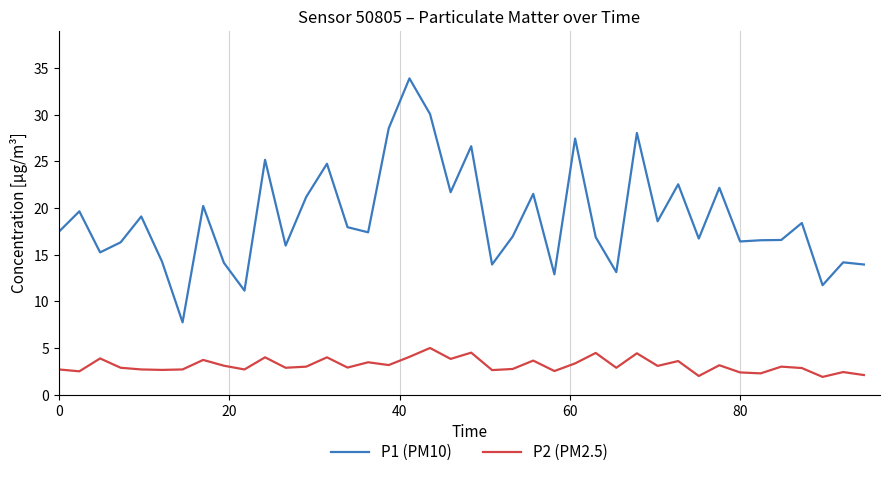

How many series are shown in this chart?

2